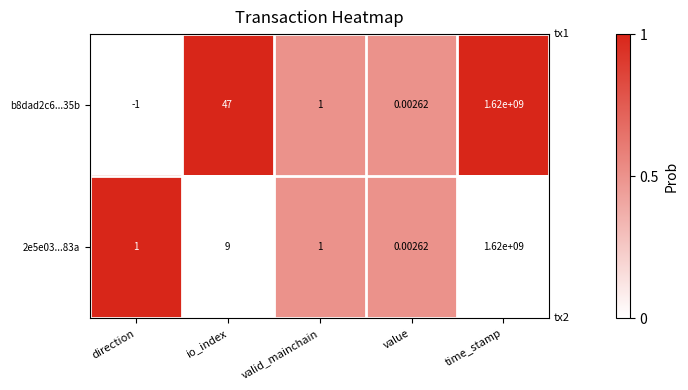

Is the value of 2e5e03...83a at direction greater than the value of b8dad2c6...35b at value?

Yes